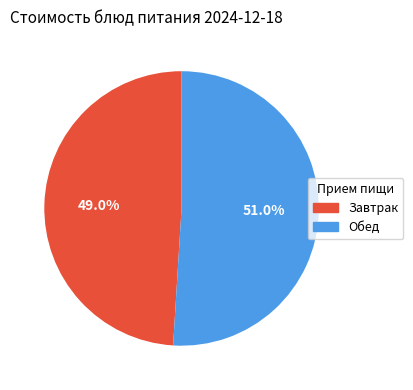

Does any single category account for the majority?

Yes